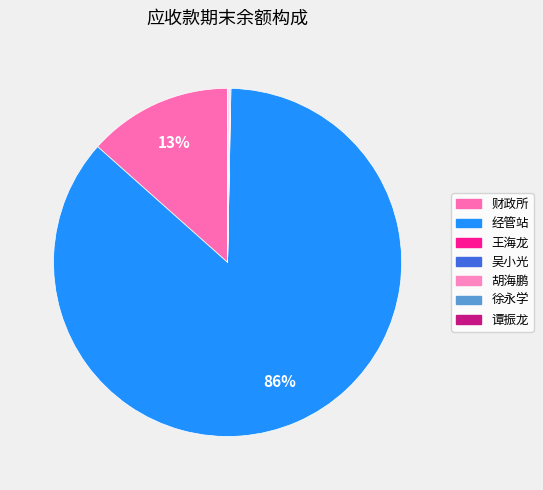

True or false: 财政所 accounts for 13% of the total.

True